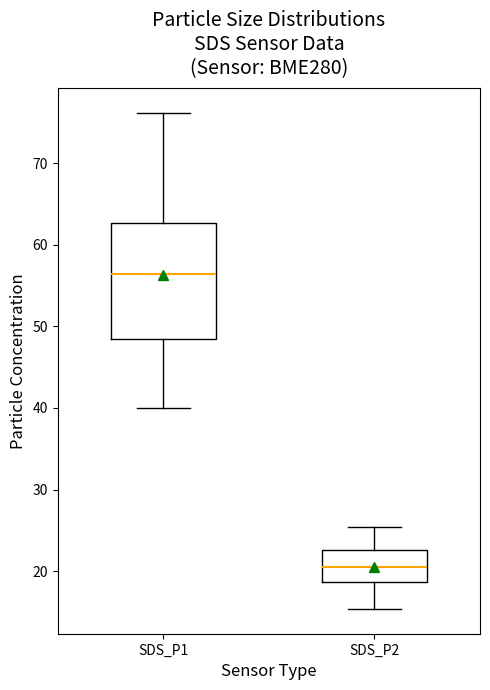

Reading left to right, read every box against the y-axis: the position of its median line, the range the box covers, and the ends of its whiskers. The values are not printed on the chart, so give them approximately, as read against the axis.

SDS_P1: median 56, box 48 to 63, whiskers 40 to 76
SDS_P2: median 21, box 19 to 23, whiskers 15 to 25